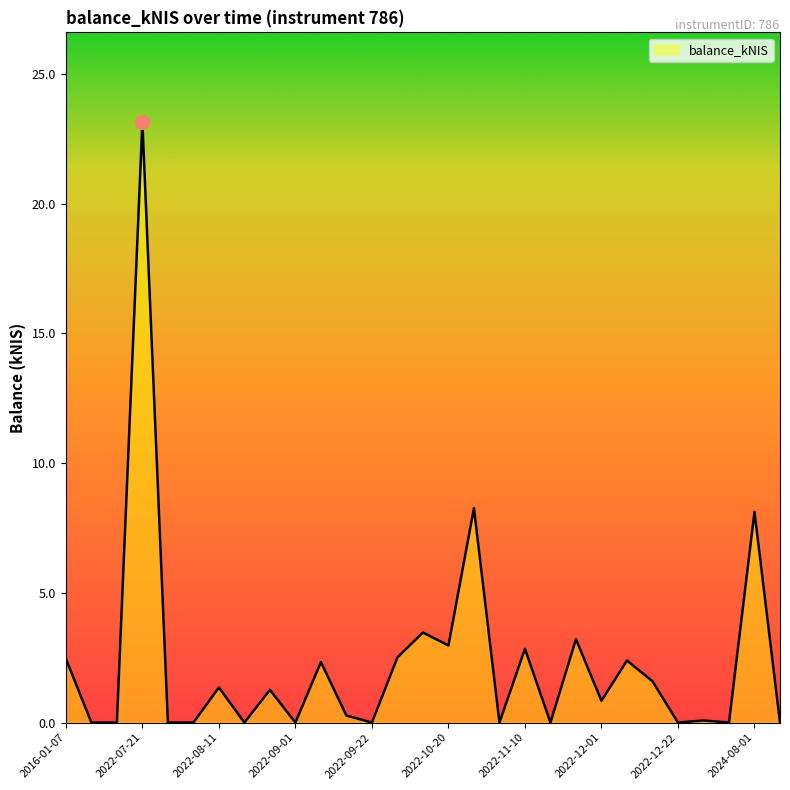

What is the greatest value displayed?

23.1